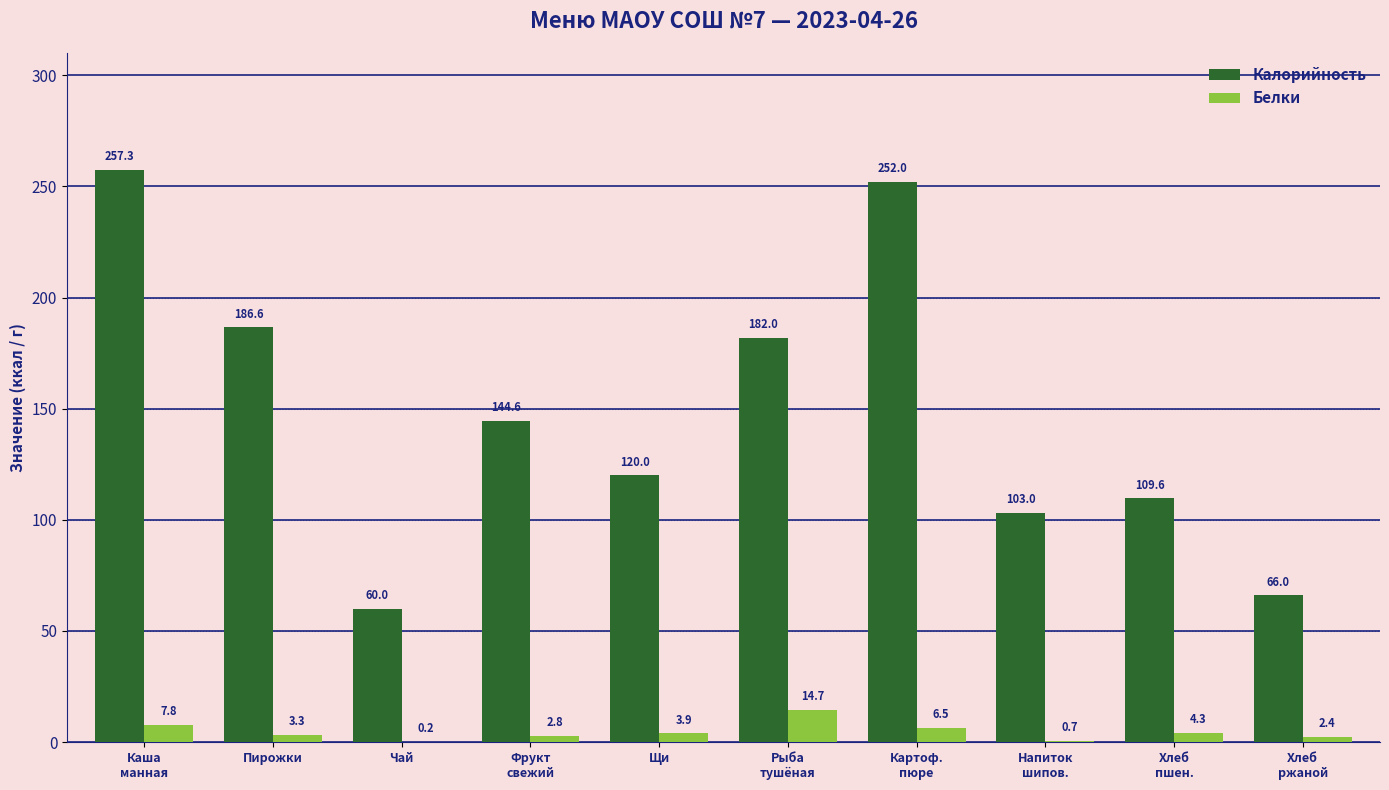

Reading right to left, list all the values displayed in this chart.

Калорийность: 66.0	109.6	103.0	252.0	182.0	120.0	144.6	60.0	186.6	257.3
Белки: 2.4	4.3	0.7	6.5	14.7	3.9	2.8	0.2	3.3	7.8